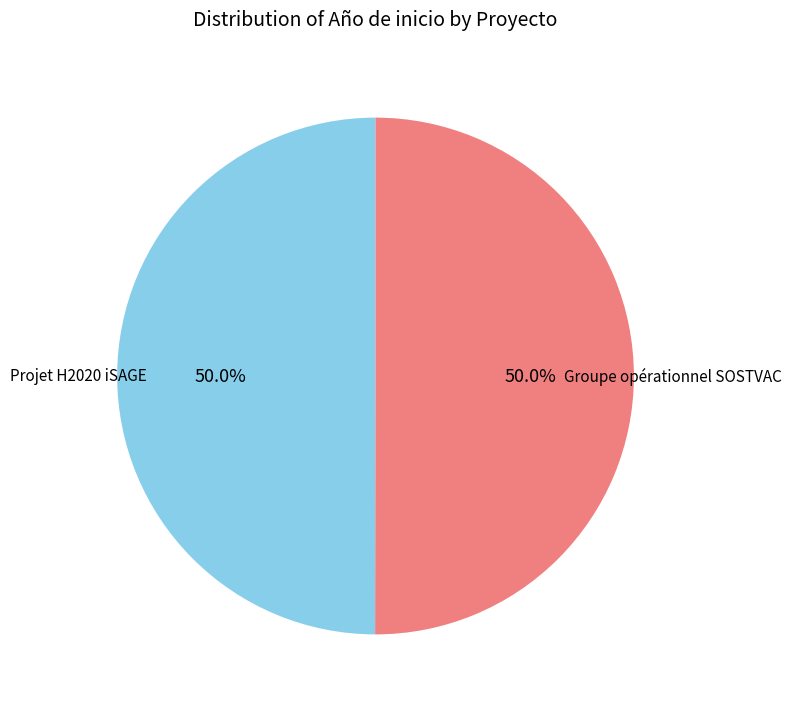

Which slice is the largest?

Groupe opérationnel SOSTVAC